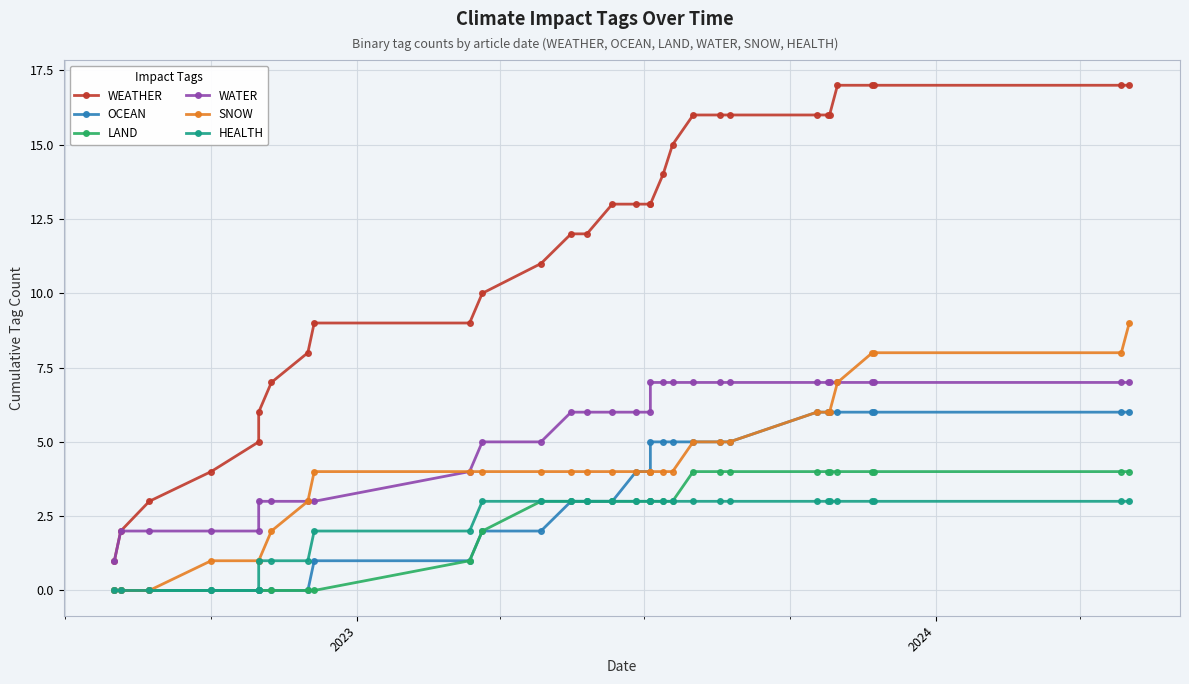

List the series in order of their peak value, lowest first.

HEALTH, LAND, OCEAN, WATER, SNOW, WEATHER